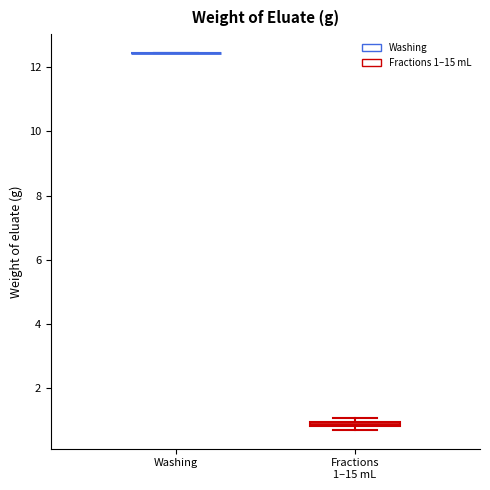

Where is the upper edge of the box for Fractions 1–15 mL on the y-axis? The values are not printed on the chart, so give them approximately, as read against the axis.

1.0